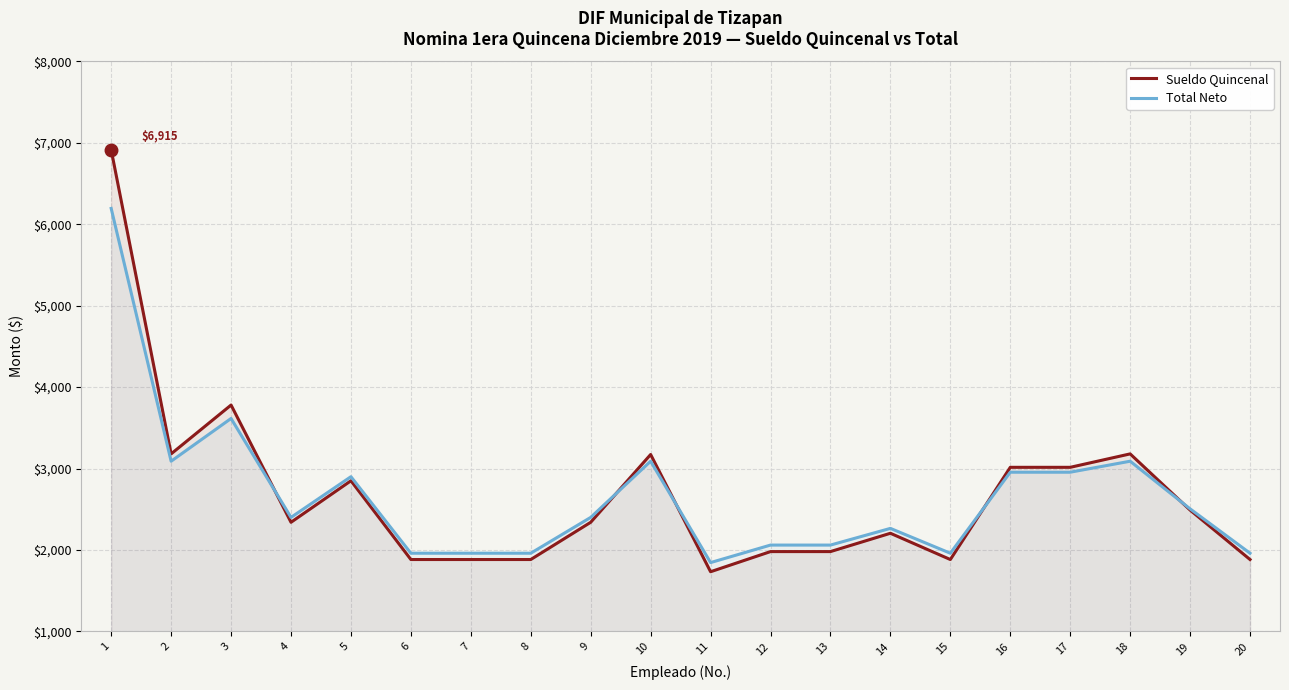

Where is the first local maximum for Sueldo Quincenal?

3